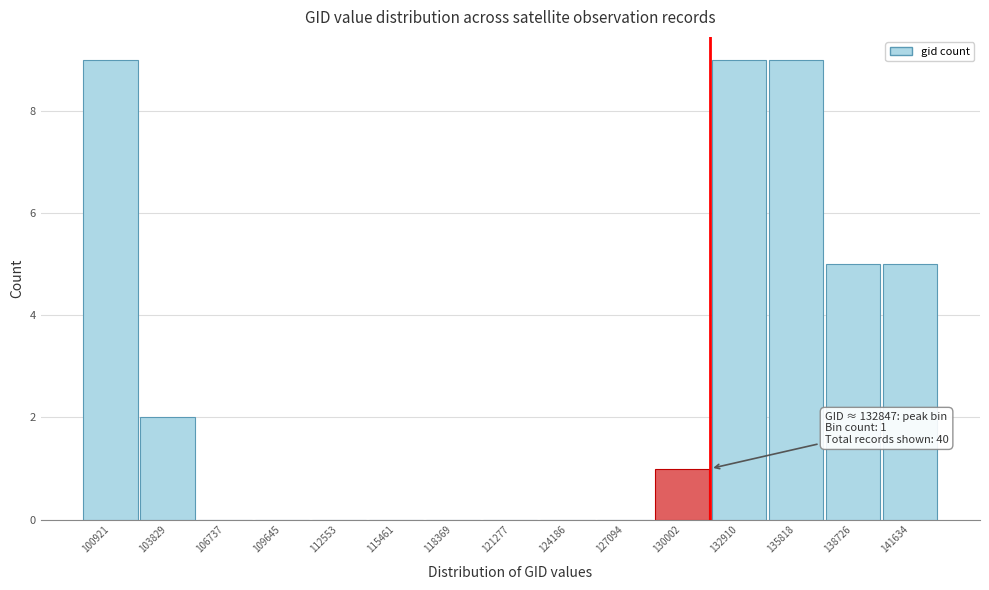

Reading left to right, transcribe all the data shown in this chart.

100921=9	103829=2	106737=0	109645=0	112553=0	115461=0	118369=0	121277=0	124186=0	127094=0	130002=1	132910=9	135818=9	138726=5	141634=5